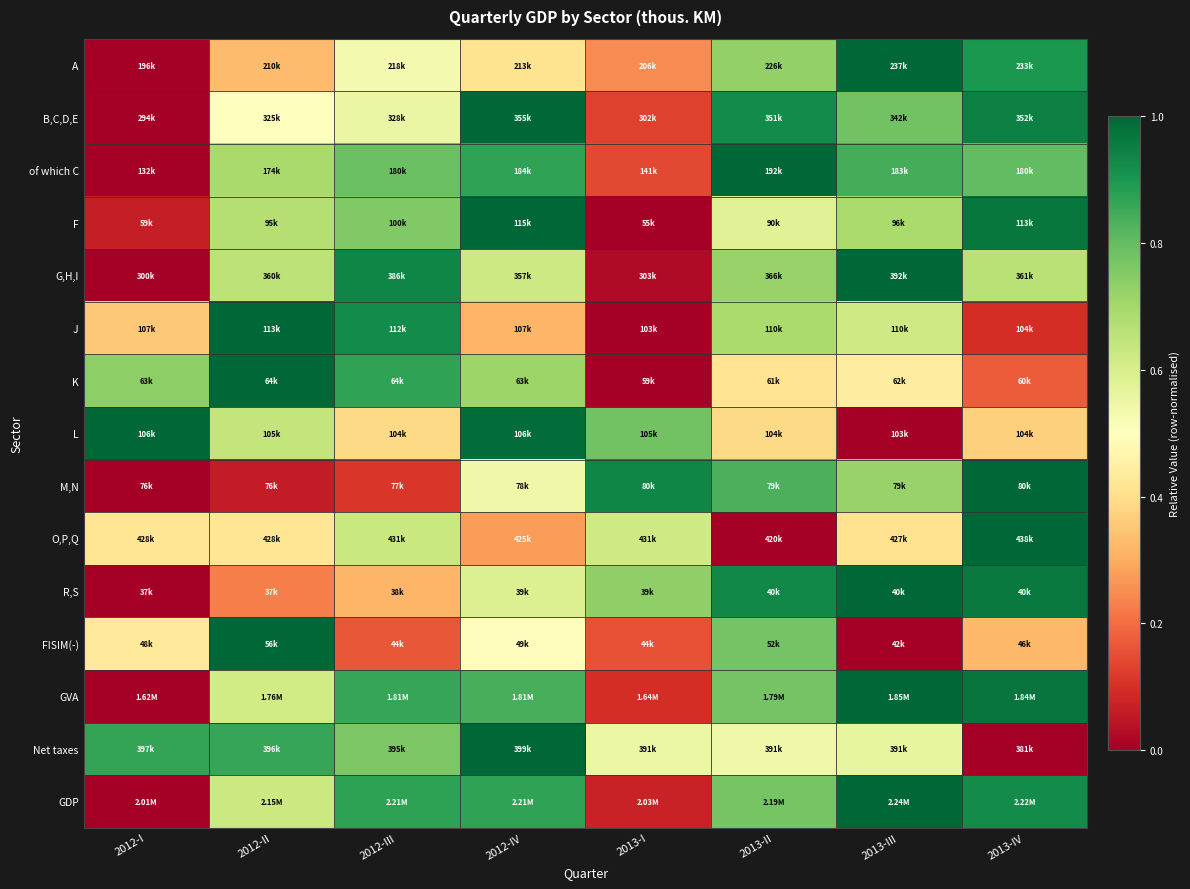

How many distinct data groups are displayed?

15